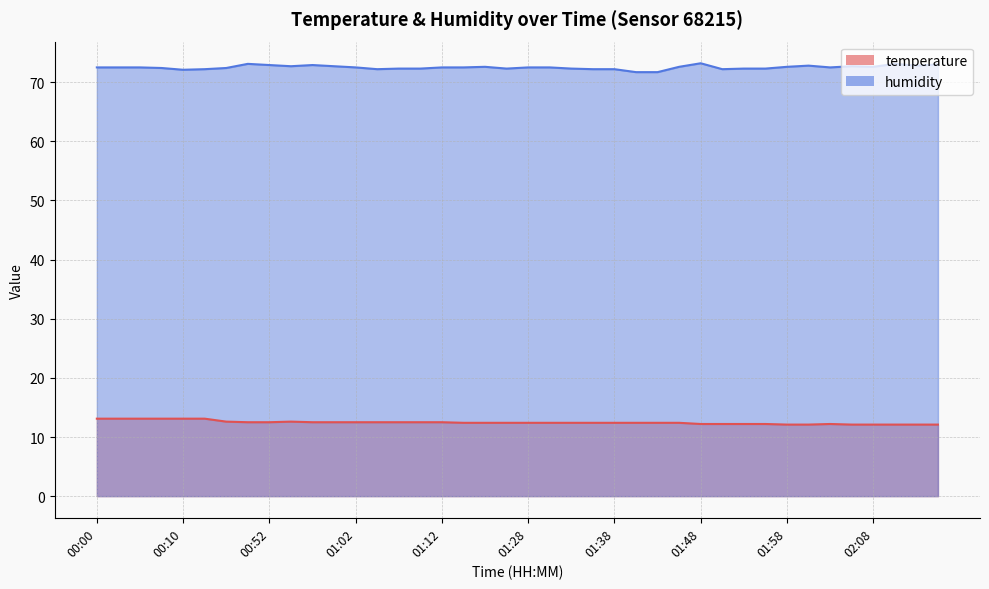

How many interior local peaks does the humidity series have?

7